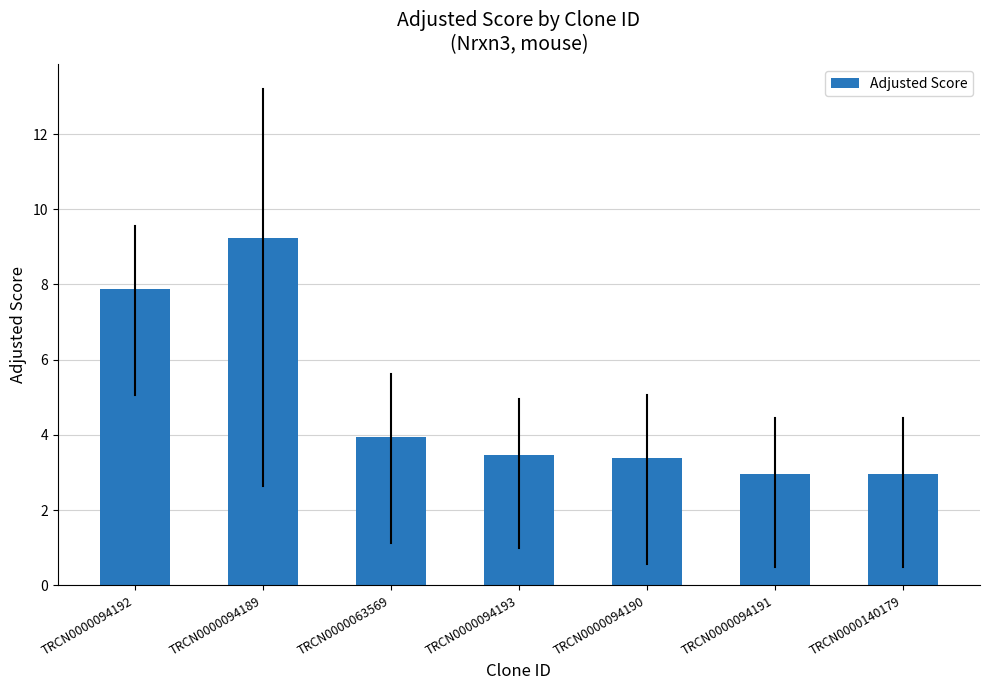

What value does the data have at TRCN0000094193?

3.5